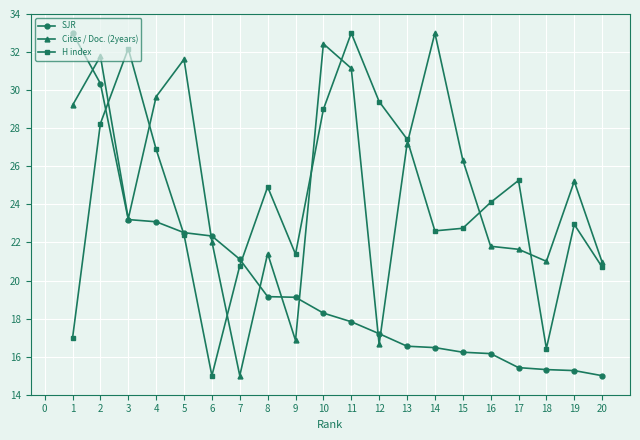

What is the value of the Cites / Doc. (2years) point at the 14th from the left?

33.0